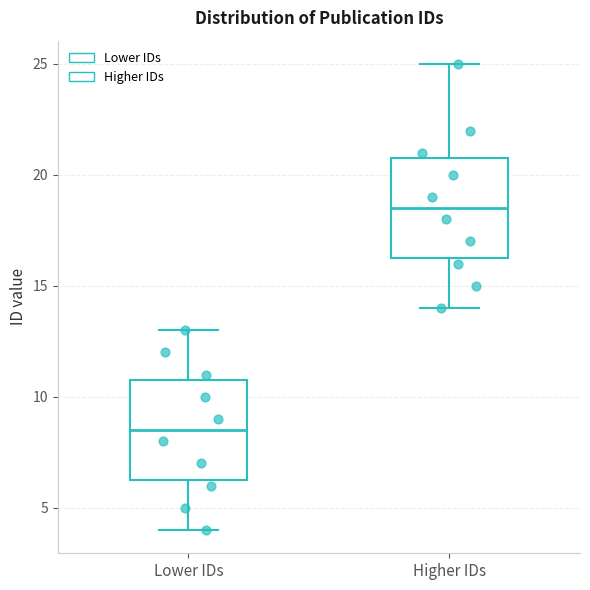

Reading left to right, transcribe this box plot: for each box, give where its median line is, the range the box spans, and where its two whiskers end, as read against the y-axis. The values are not printed on the chart, so give them approximately, as read against the axis.

Lower IDs: median 8.5, box 6.5 to 11.0, whiskers 4.0 to 13.0
Higher IDs: median 18.5, box 16.5 to 21.0, whiskers 14.0 to 25.0